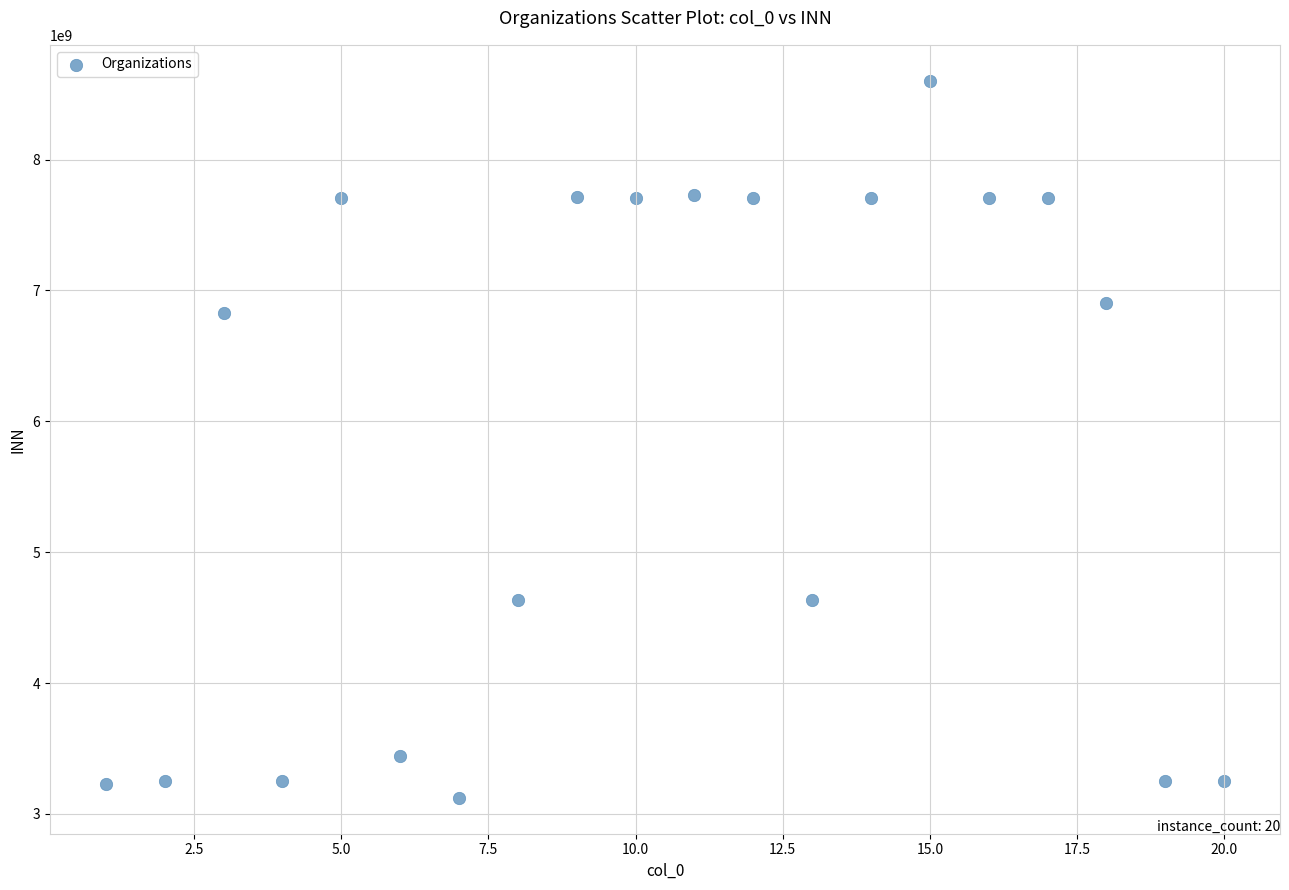

What Y value in the scatter plot is closest to 5862686805?

6829012680